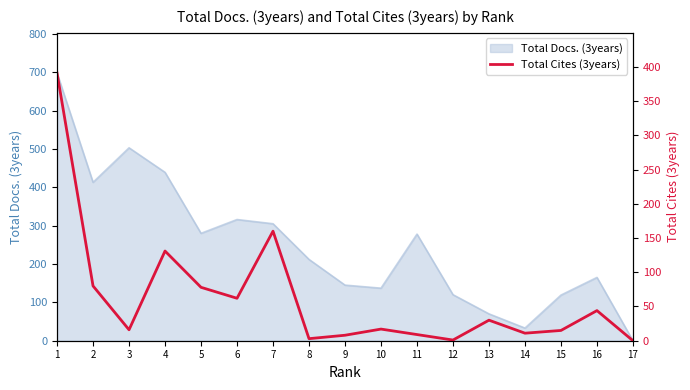

How many positive values are there?

16